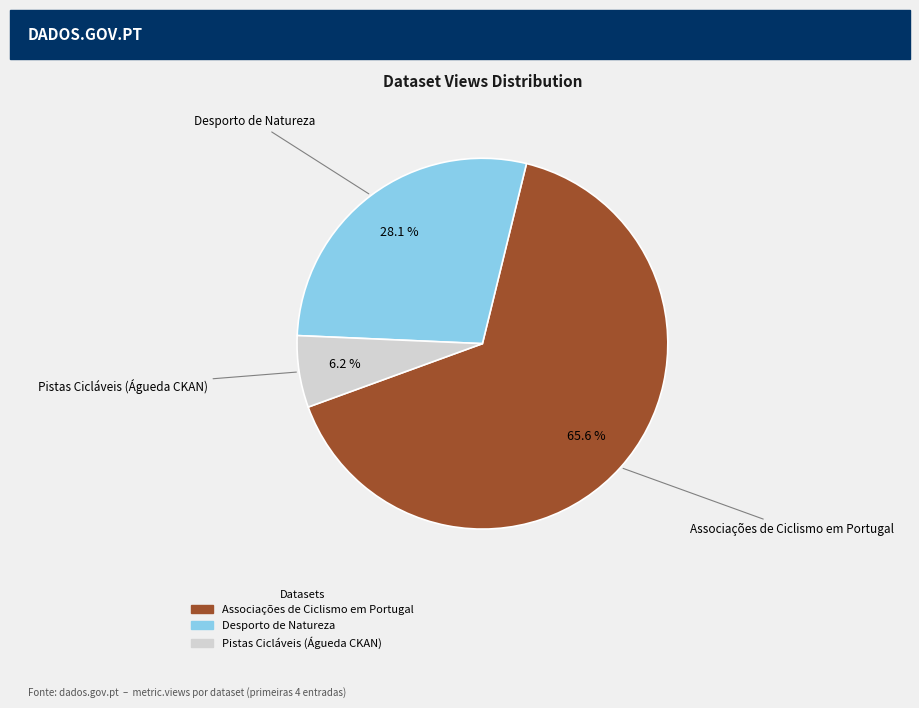

Is there any slice that represents more than half of the pie?

Yes